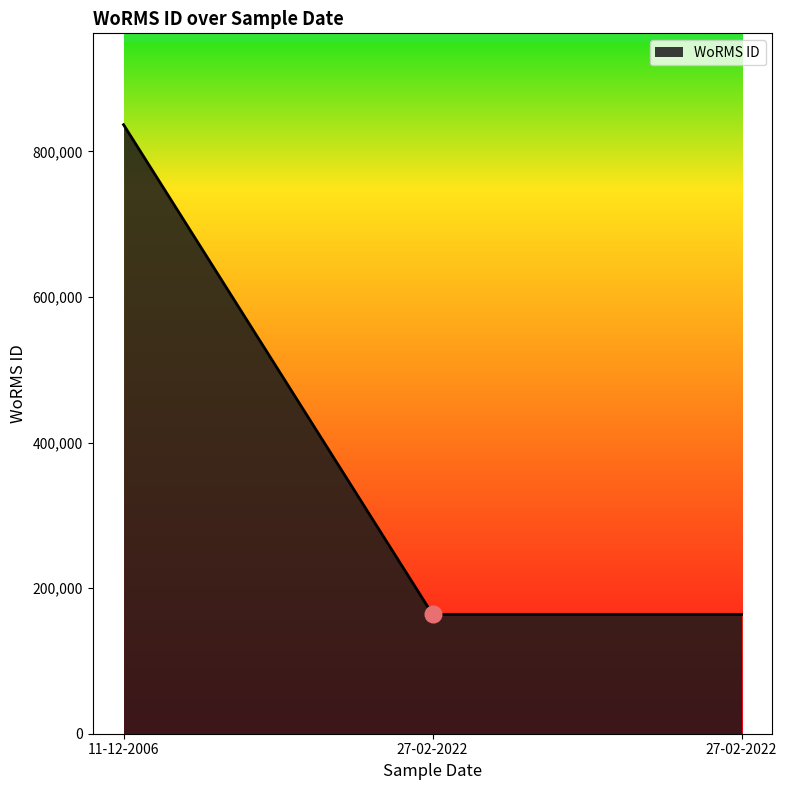

How many lines are shown in the chart?

1